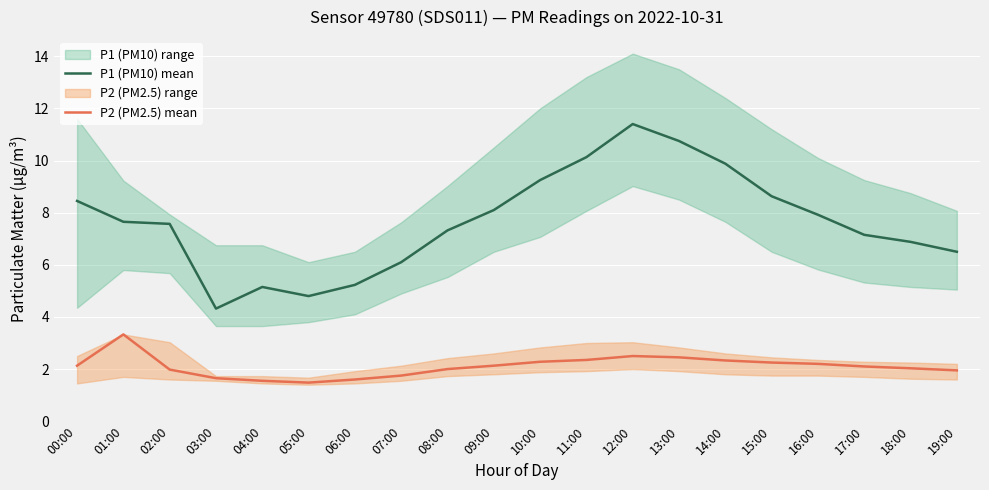

How many data points does each series have?

20